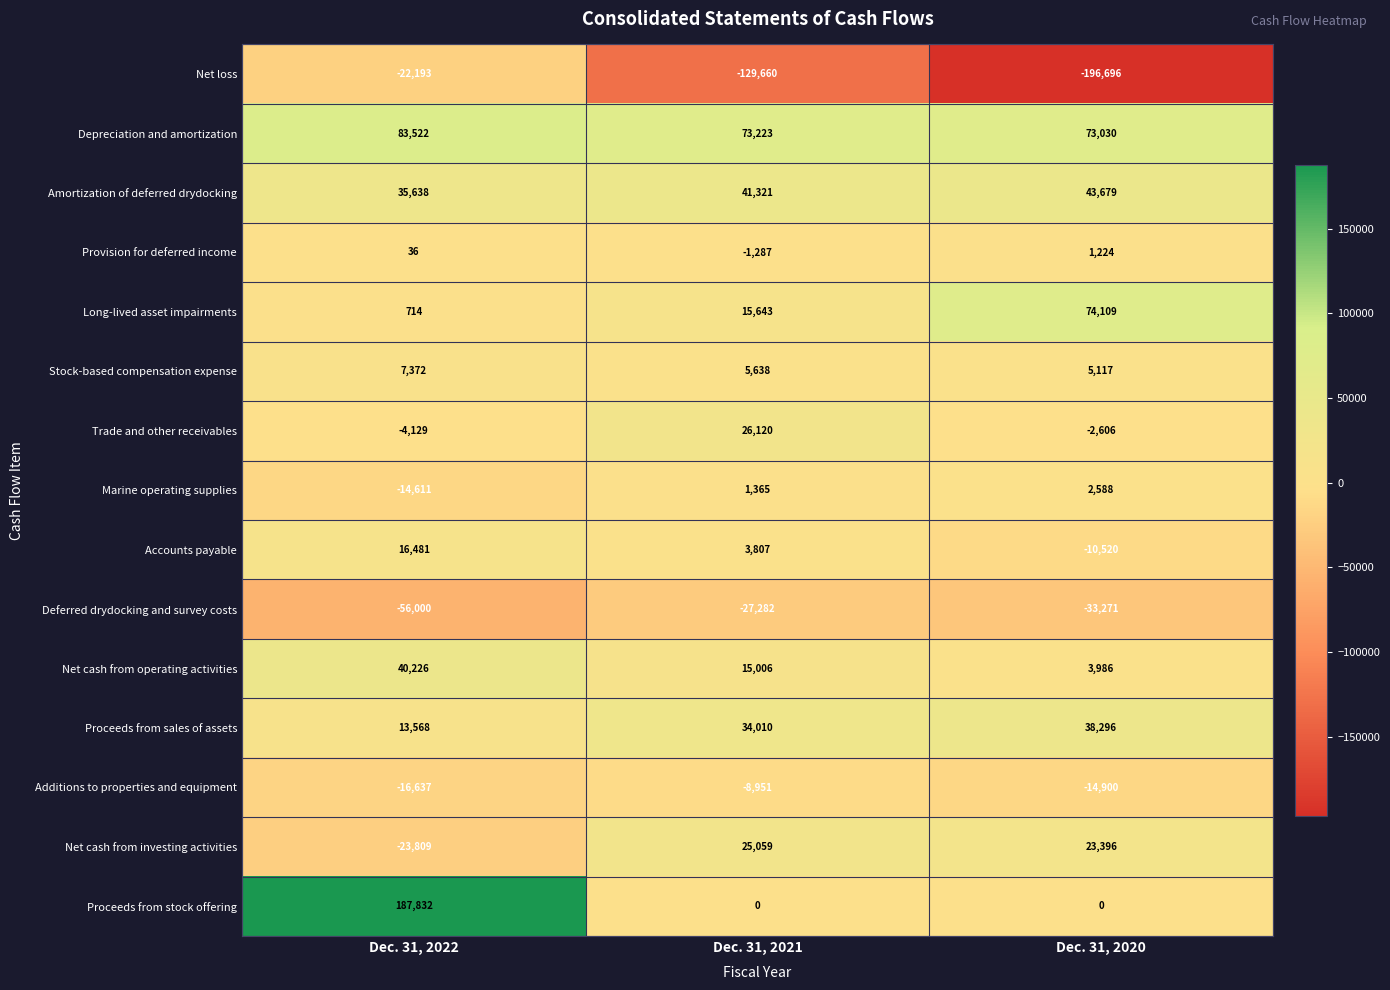

Which category has the highest value in the Provision for deferred income series?

Dec. 31, 2020